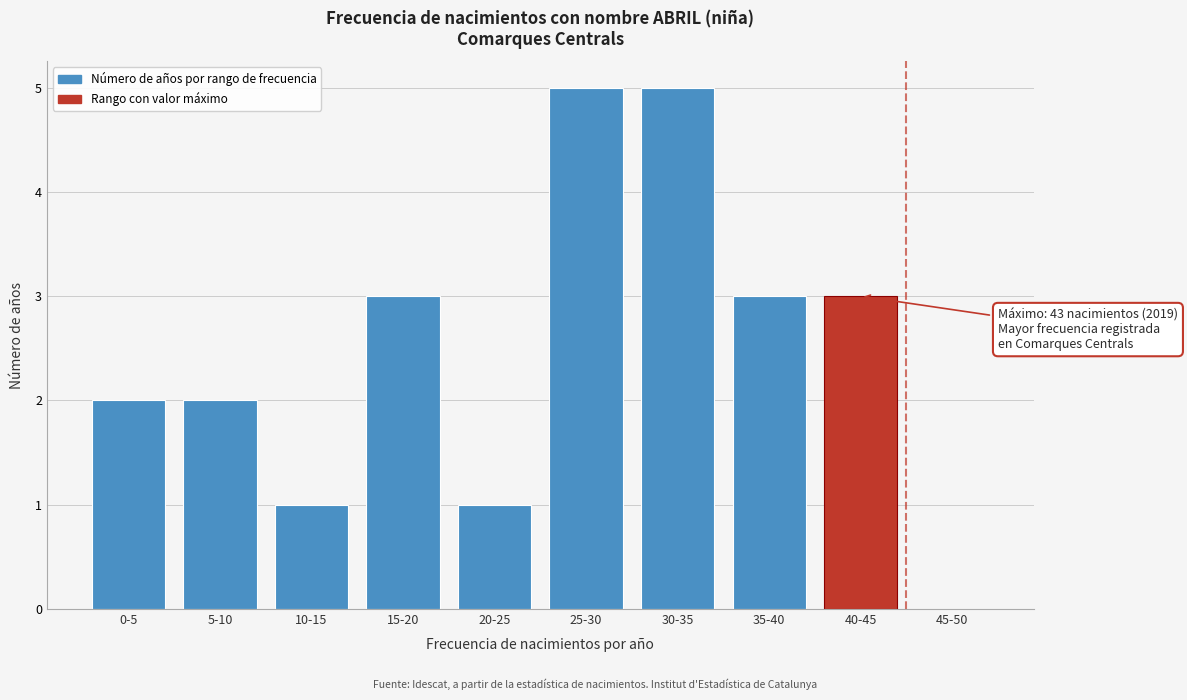

Reading right to left, transcribe all the data shown in this chart.

45-50=0	40-45=3	35-40=3	30-35=5	25-30=5	20-25=1	15-20=3	10-15=1	5-10=2	0-5=2